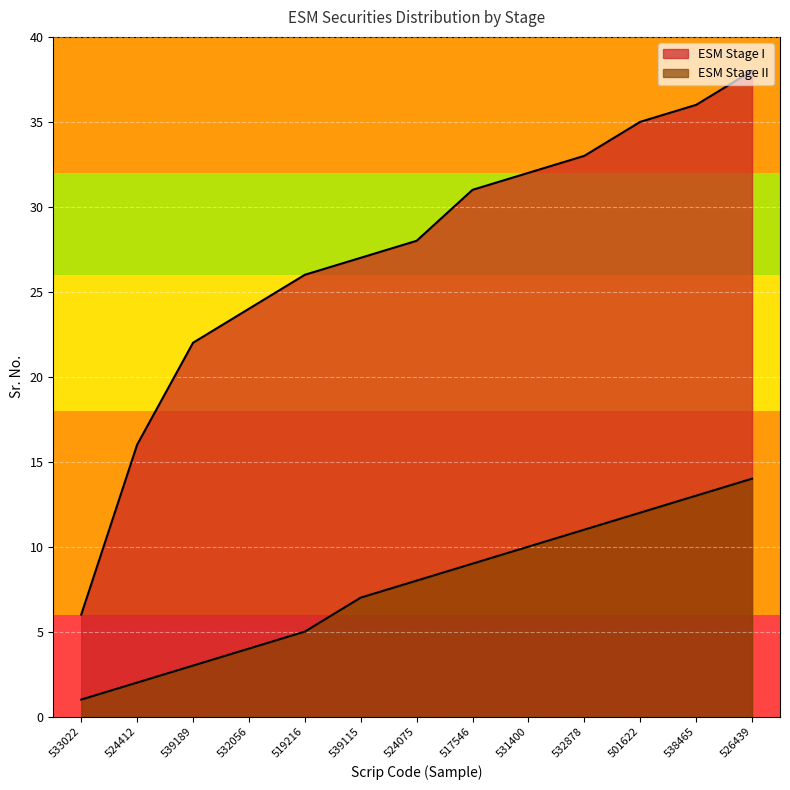

How many lines are shown in the chart?

2